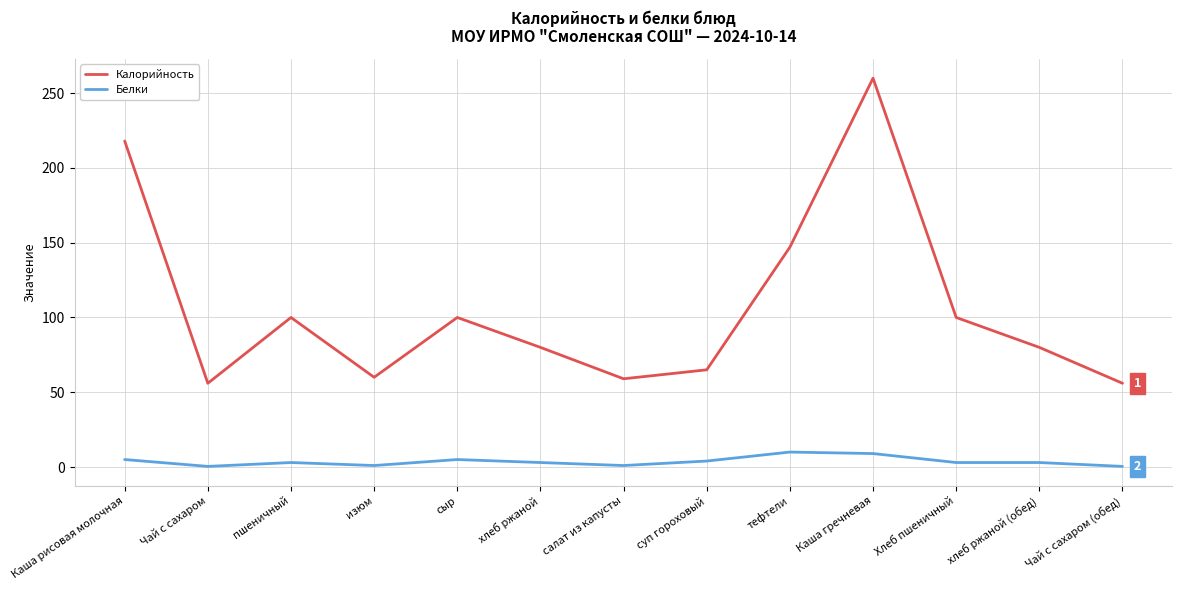

What is the sum of all Белки values?

47.8